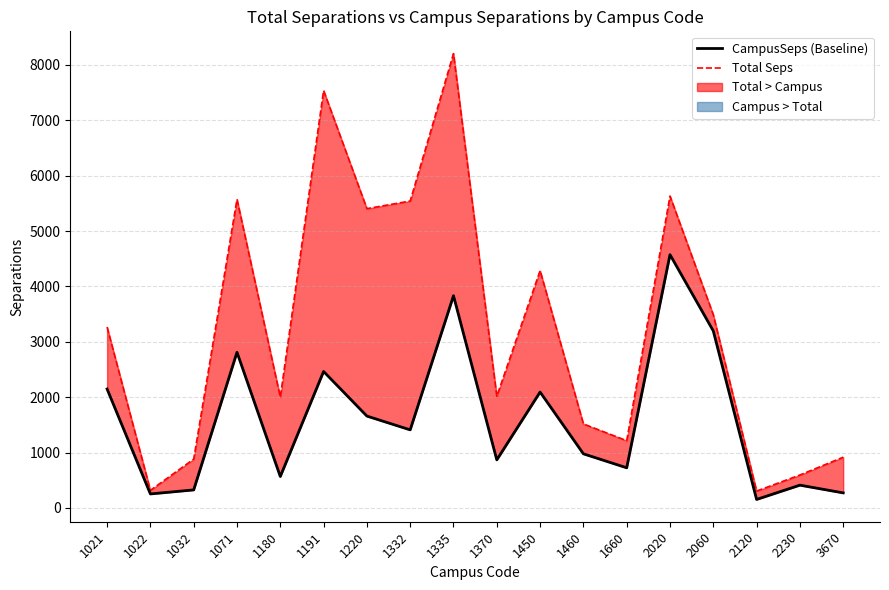

What is the highest value of the CampusSeps (Baseline) series?

4573.6